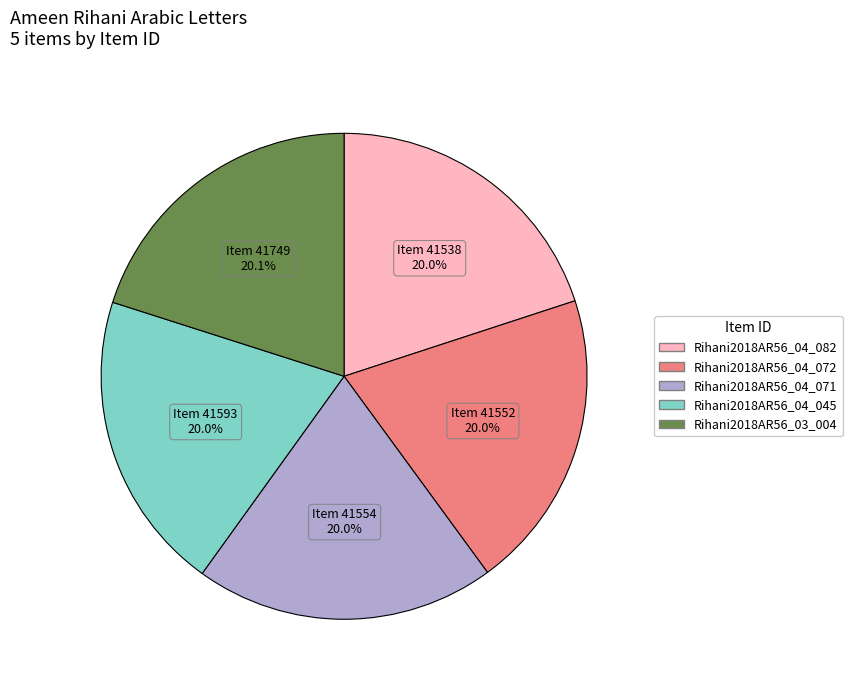

What is the ratio of the value at Rihani2018AR56_04_082 to the value at Rihani2018AR56_03_004?

1.0